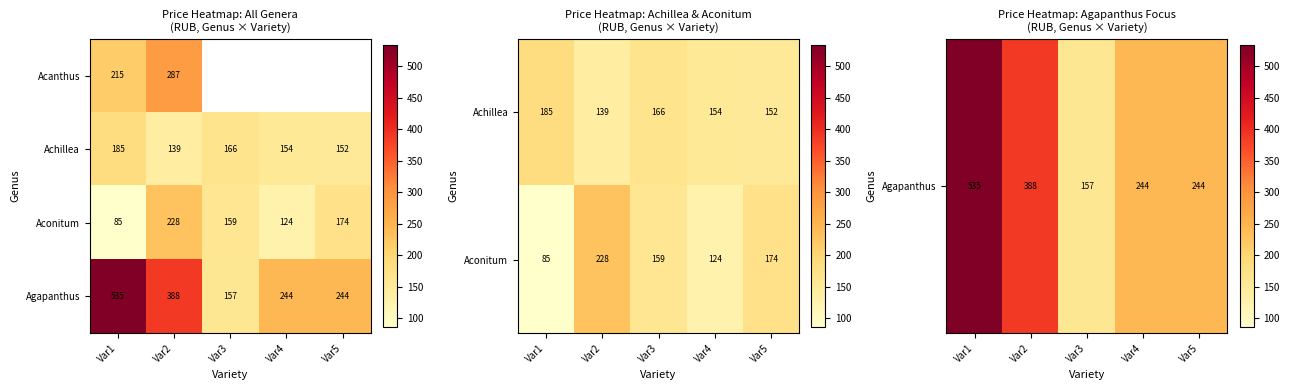

Is it true that Agapanthus equals 749.3 at Var1?

False